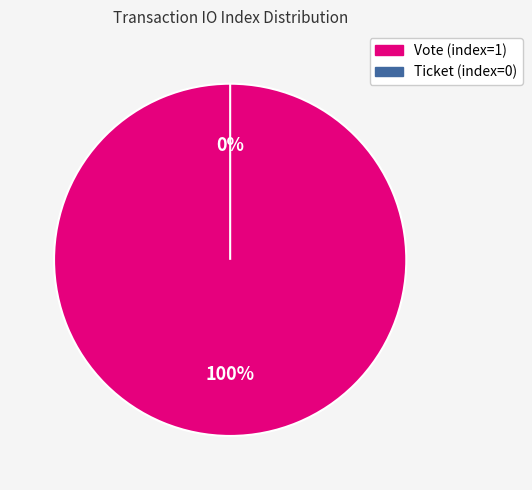

Rank the categories by value from highest to lowest.

Vote (index=1), Ticket (index=0)